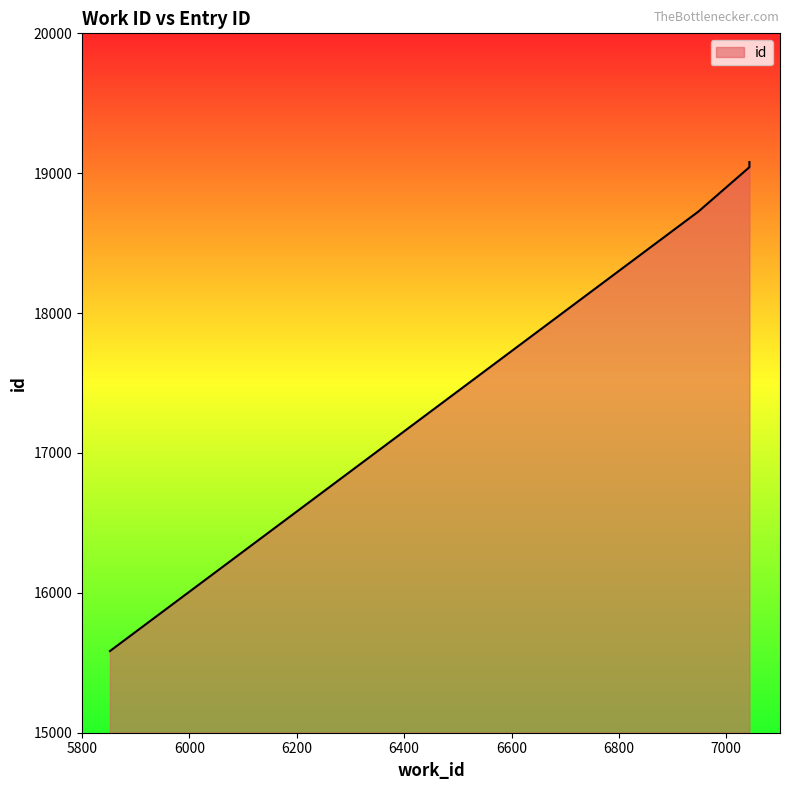

Which has a higher value, 7043 or 7043?

7043